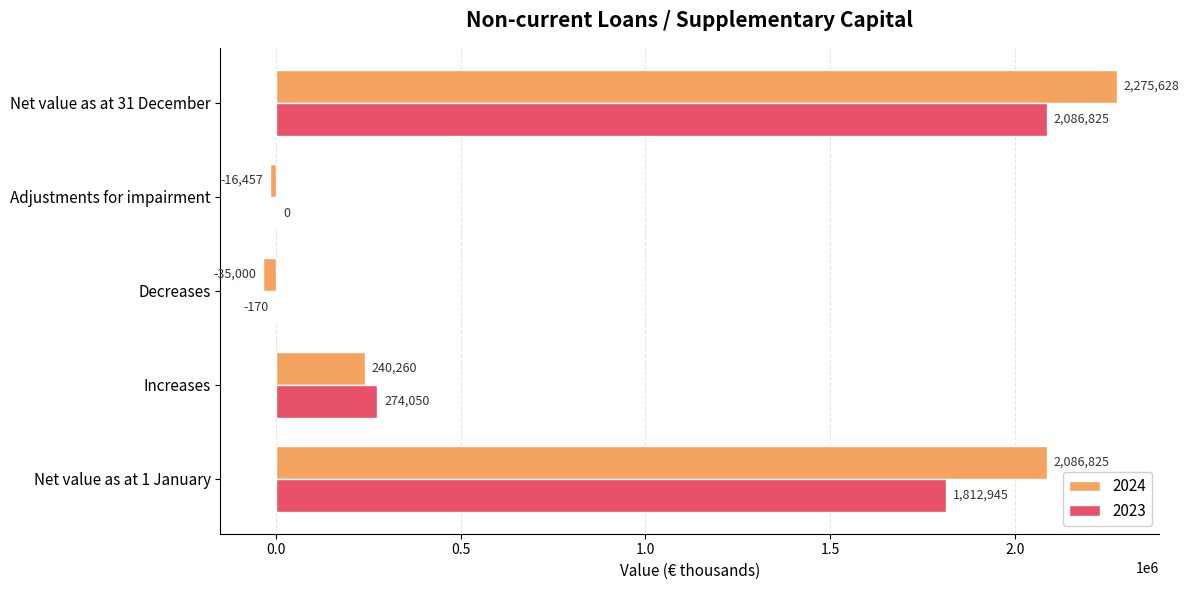

What is the greatest value displayed?

2275628